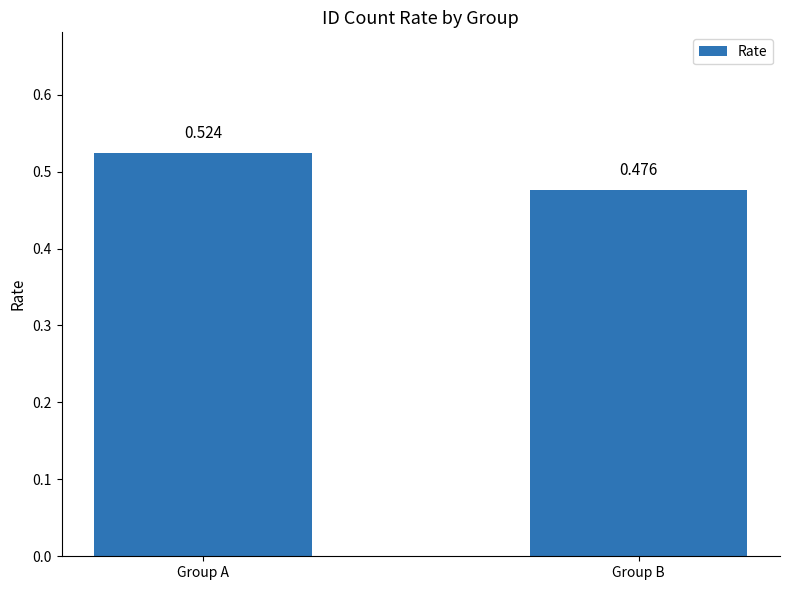

Count the values in the range 0 to 1.

2